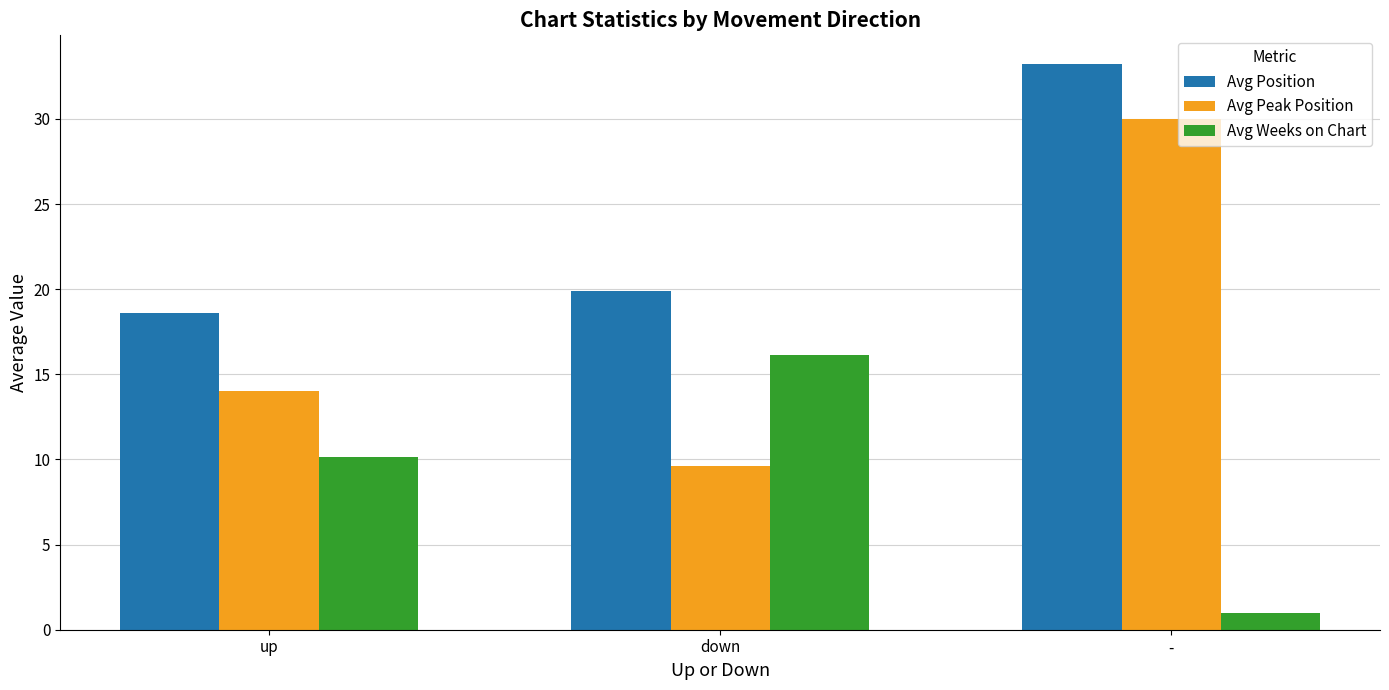

What is the label of the 3rd bar from the right?

up